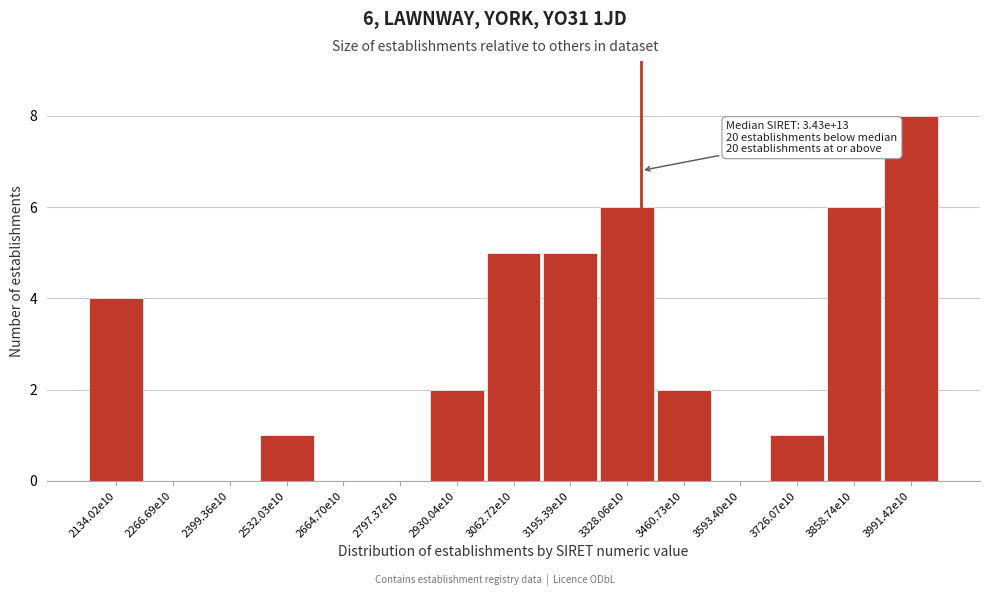

Reading left to right, what are all the values shown in this chart?

2134.02e10=4	2266.69e10=0	2399.36e10=0	2532.03e10=1	2664.70e10=0	2797.37e10=0	2930.04e10=2	3062.72e10=5	3195.39e10=5	3328.06e10=6	3460.73e10=2	3593.40e10=0	3726.07e10=1	3858.74e10=6	3991.42e10=8